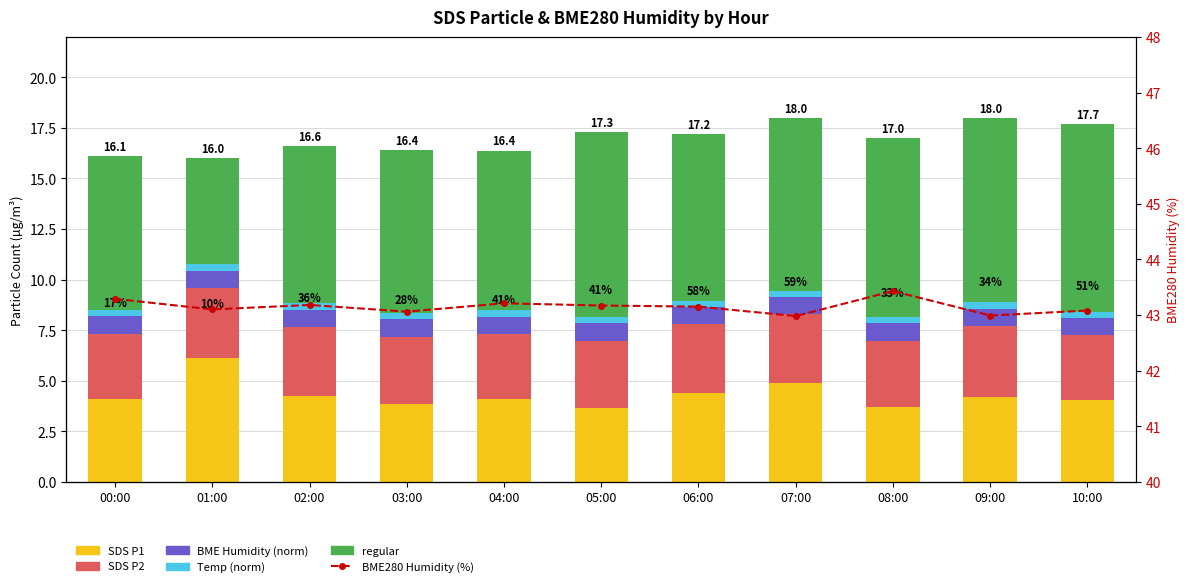

Which series has the largest total across all categories?

BME280 Humidity (%)